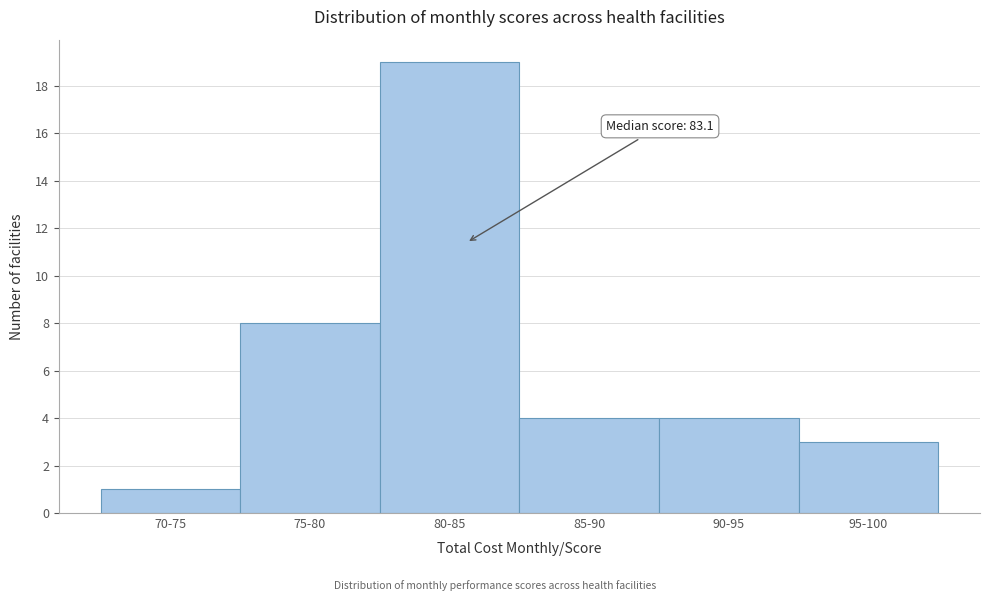

Reading left to right, what are all the values shown in this chart?

70-75=1	75-80=8	80-85=19	85-90=4	90-95=4	95-100=3